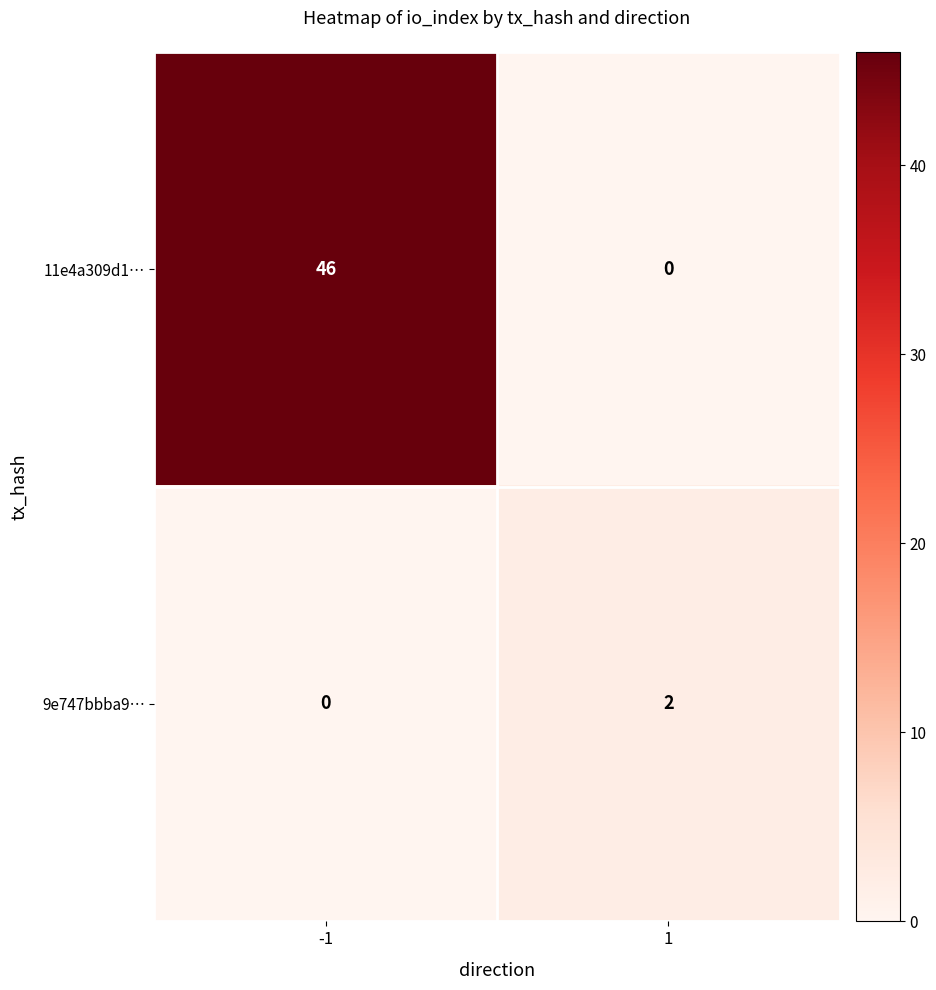

What is the difference between the highest and lowest values at -1?

46